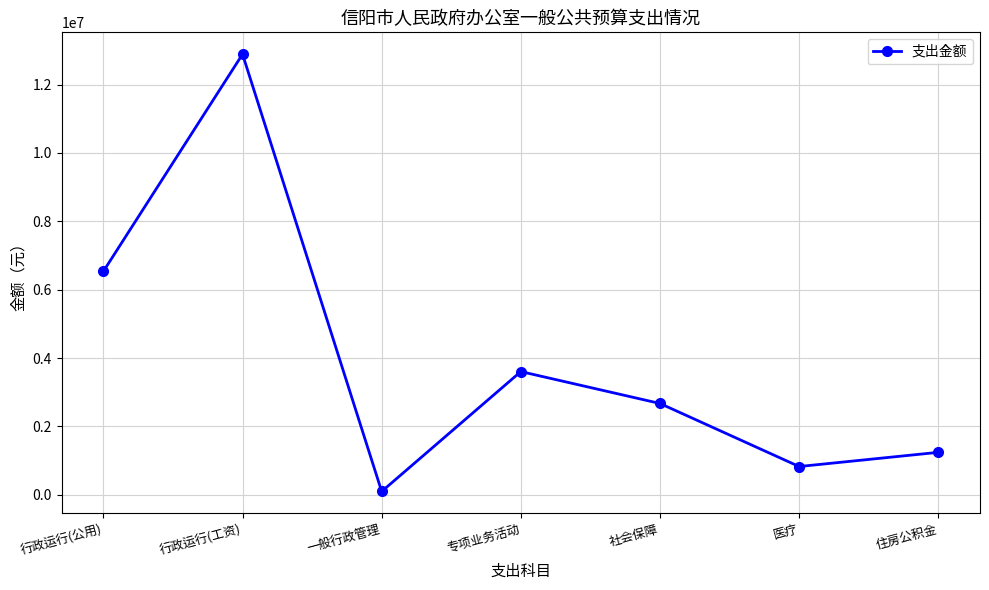

The value at 行政运行(工资) is 12888642. True or false?

True